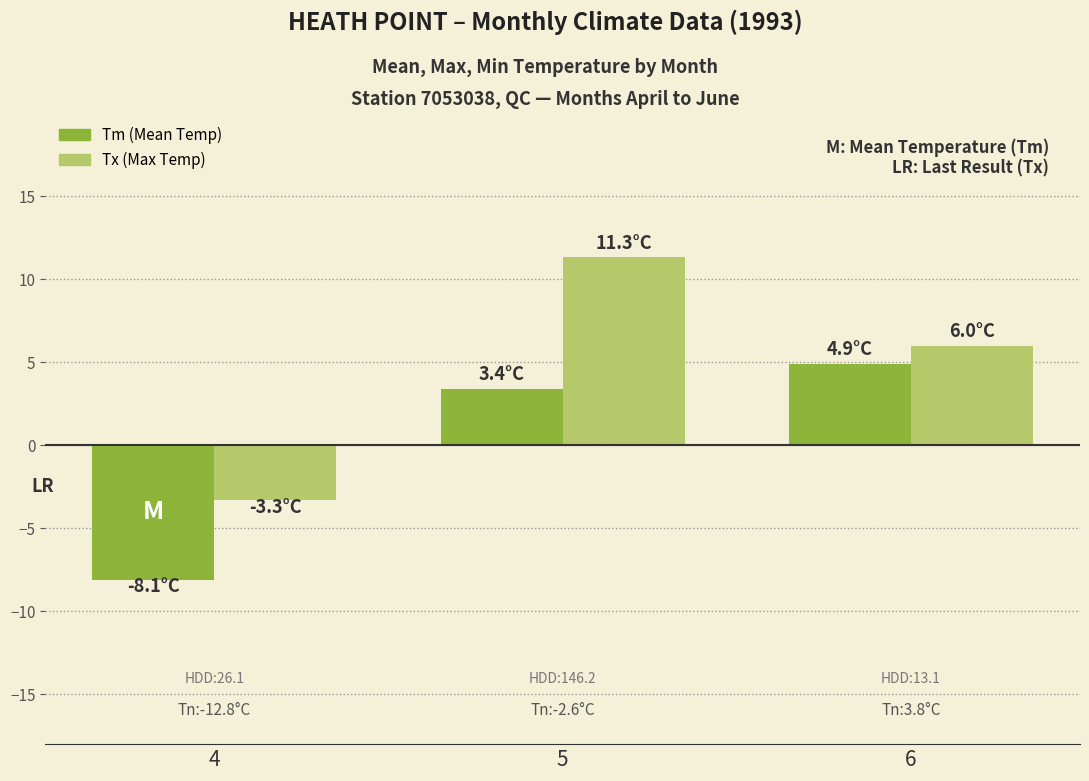

What is the total value across all series at 4?

-11.4